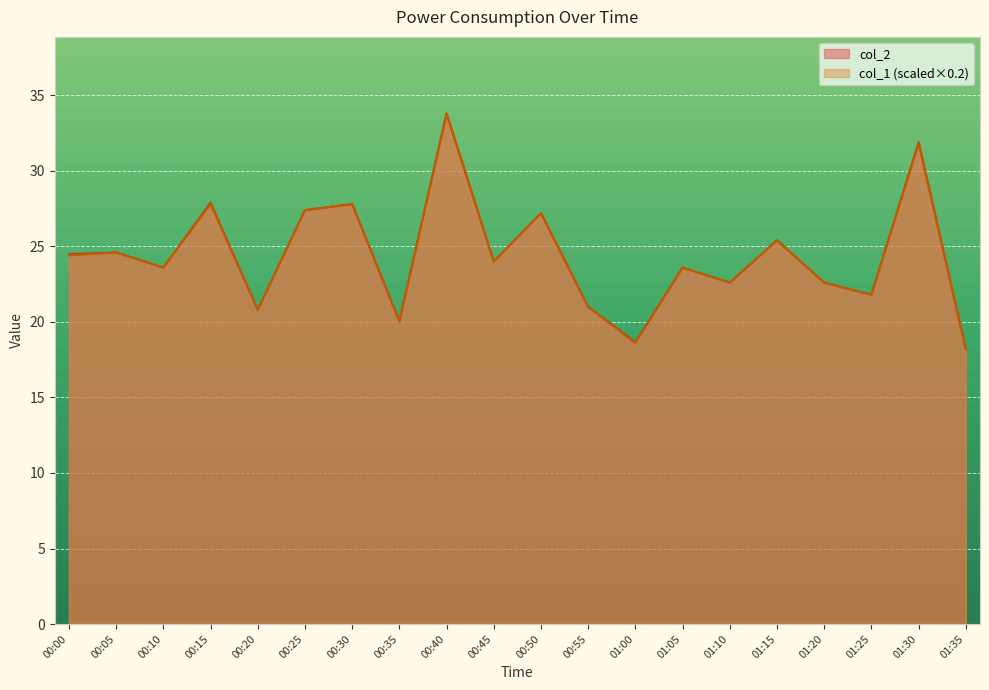

Is it true that col_2 equals 23.6 at 01:05?

True